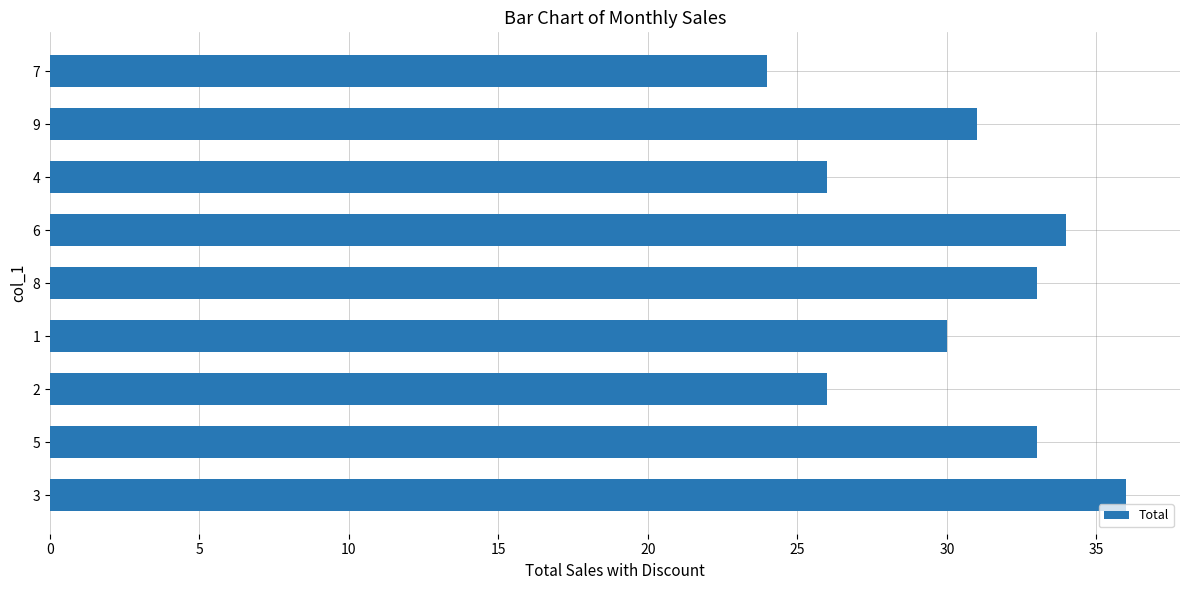

True or false: the data shows 22 at 8.

False